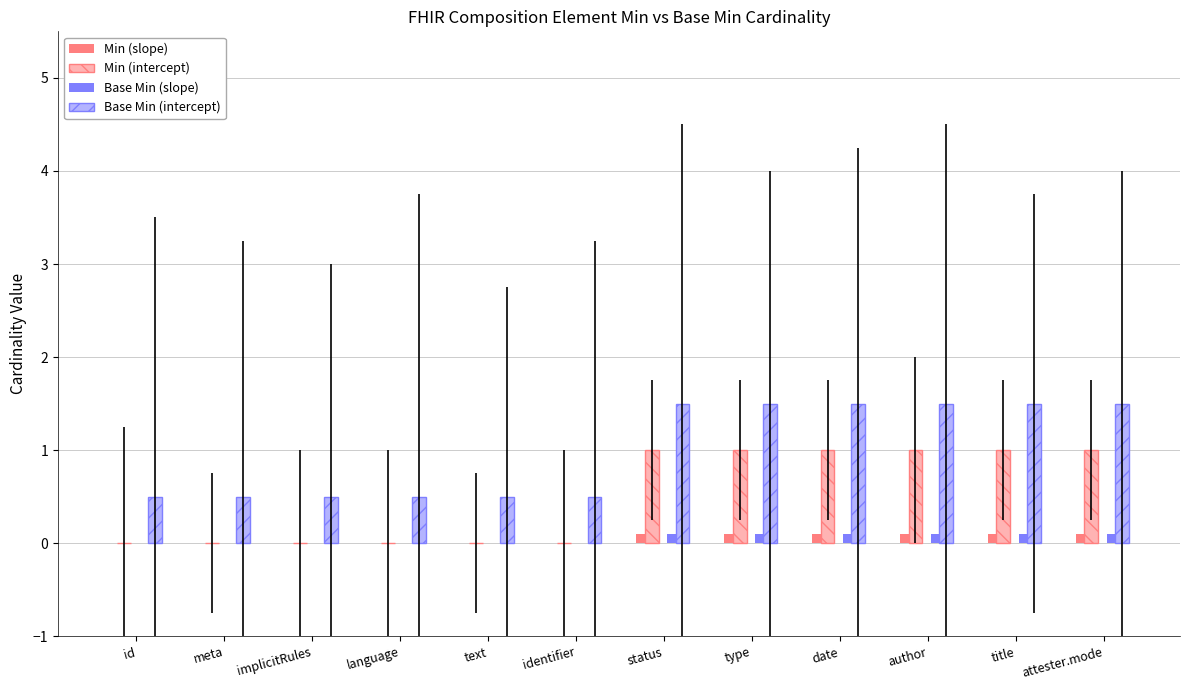

Read the Base Min (intercept) value at identifier.

0.5